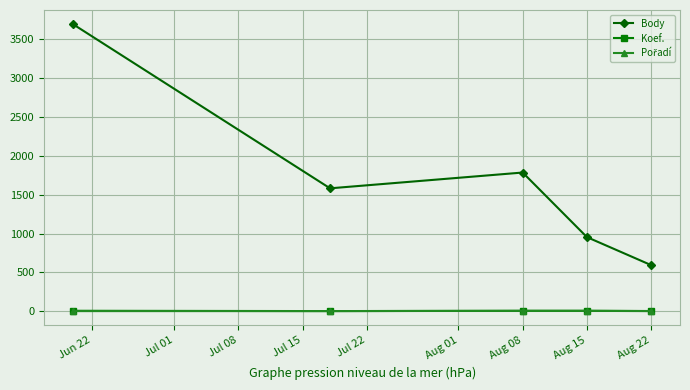

What is the maximum value for Body?

3689